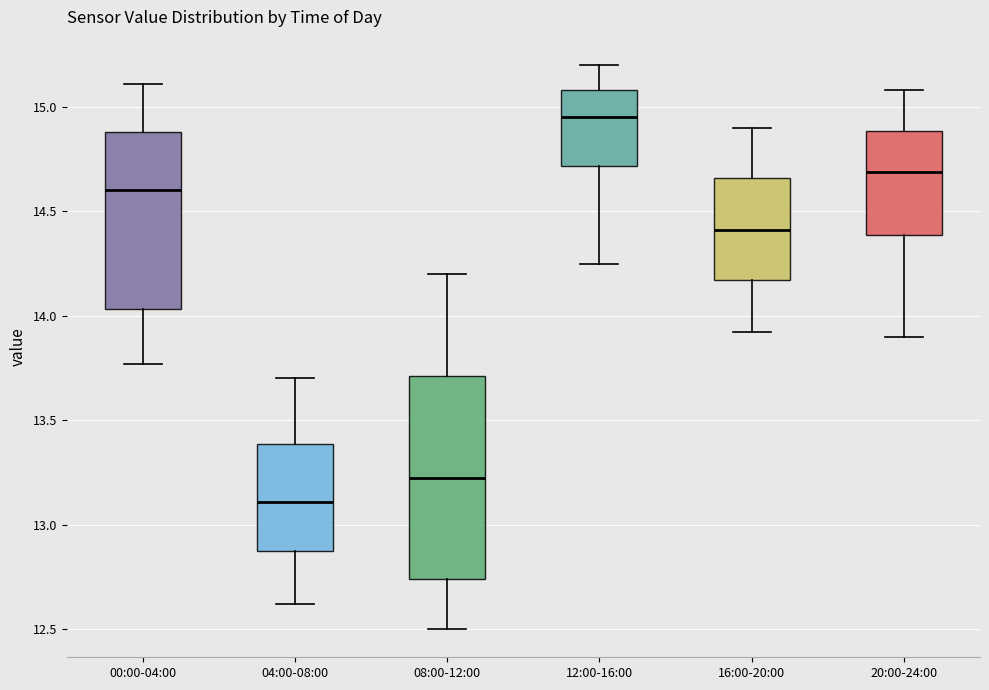

Comparing the boxes themselves (not the whiskers), which one is the tallest?

08:00-12:00